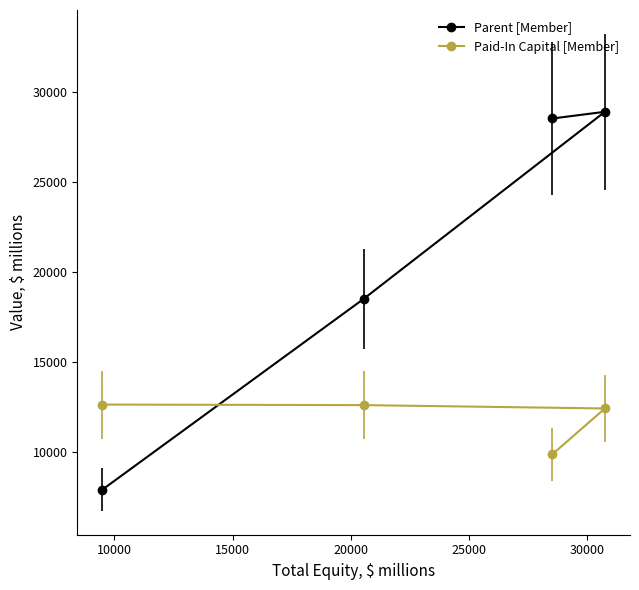

What is the value of the Parent [Member] point at the 2nd from the left?

18495